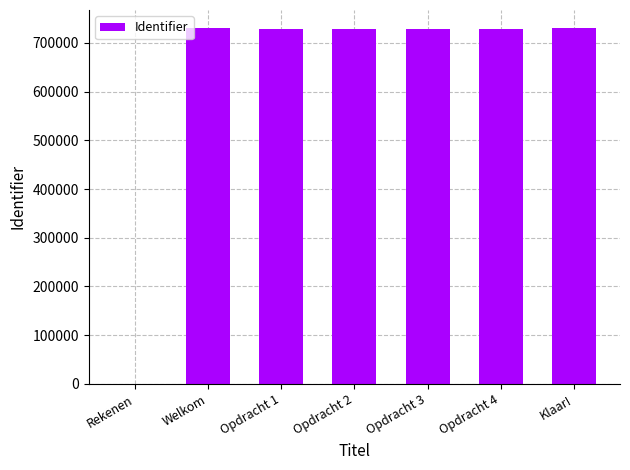

What is the greatest value displayed?

730730